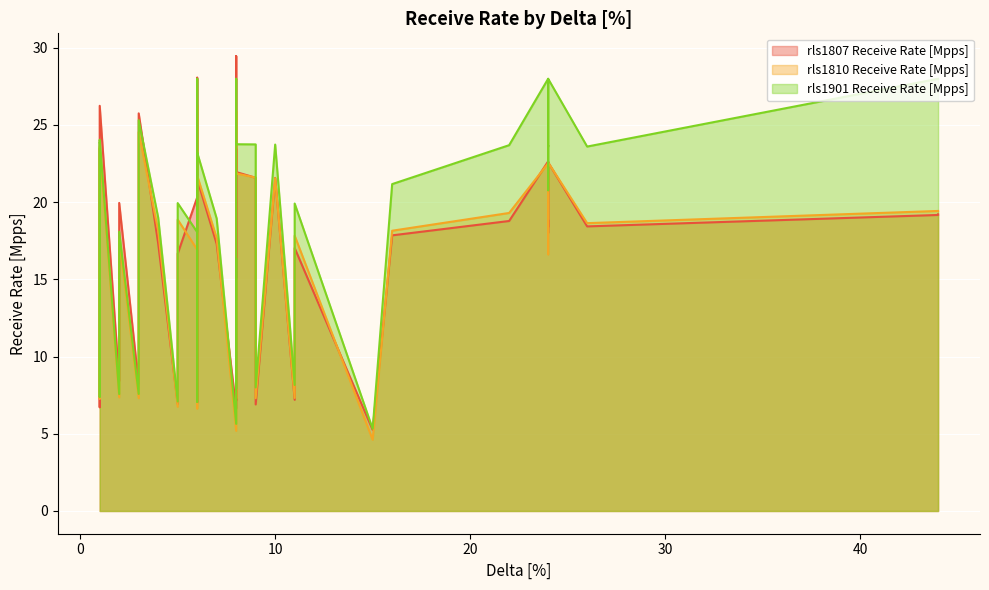

What is the total value across all series at 15?

15.2